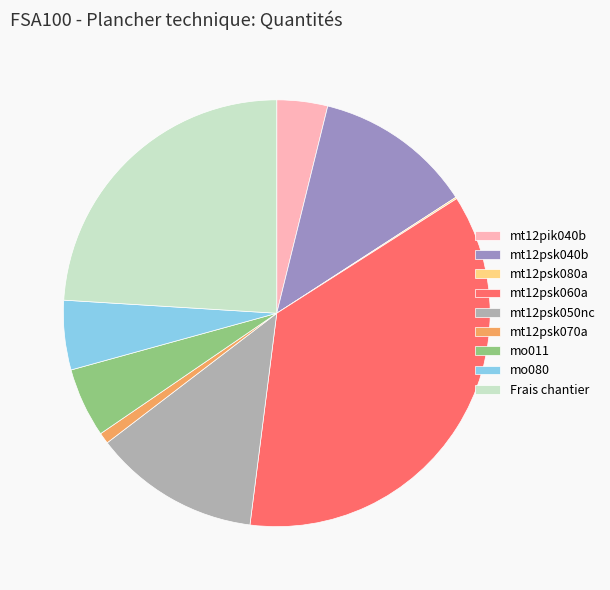

Do mt12pik040b and mt12psk070a together represent more than half of the pie?

No